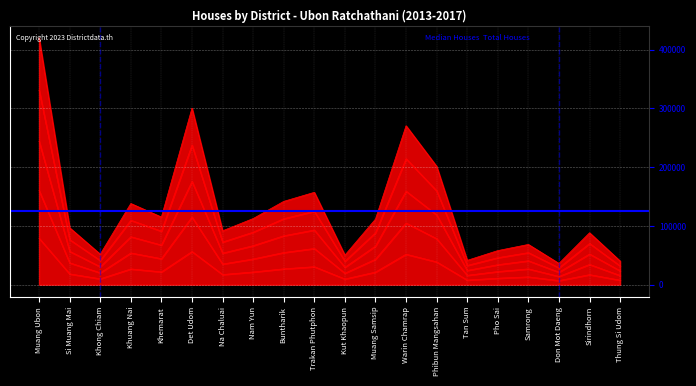

True or false: 2015 and 2014 cross at least once.

False